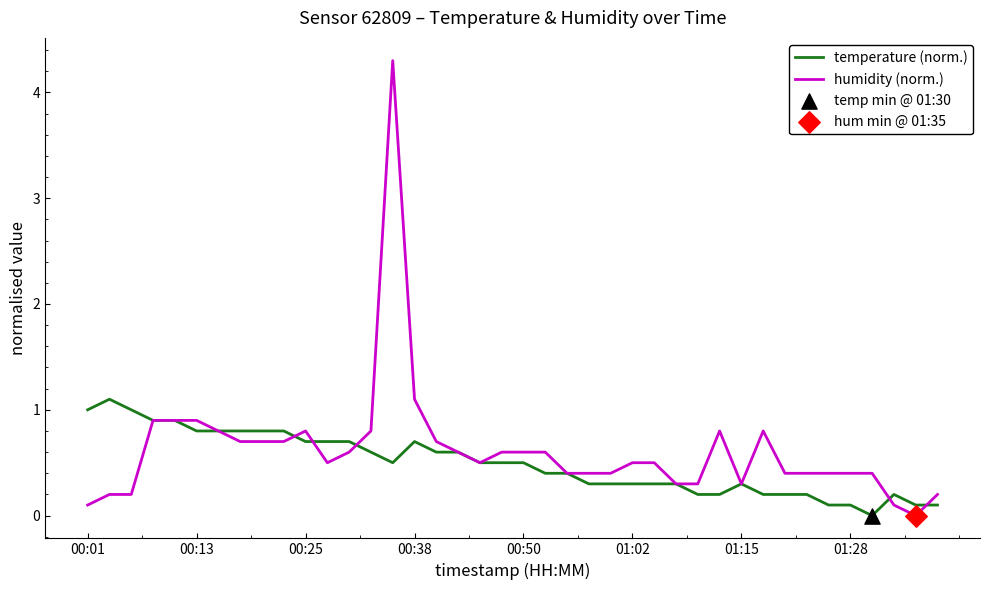

Which series has the widest spread of values?

humidity (norm.)